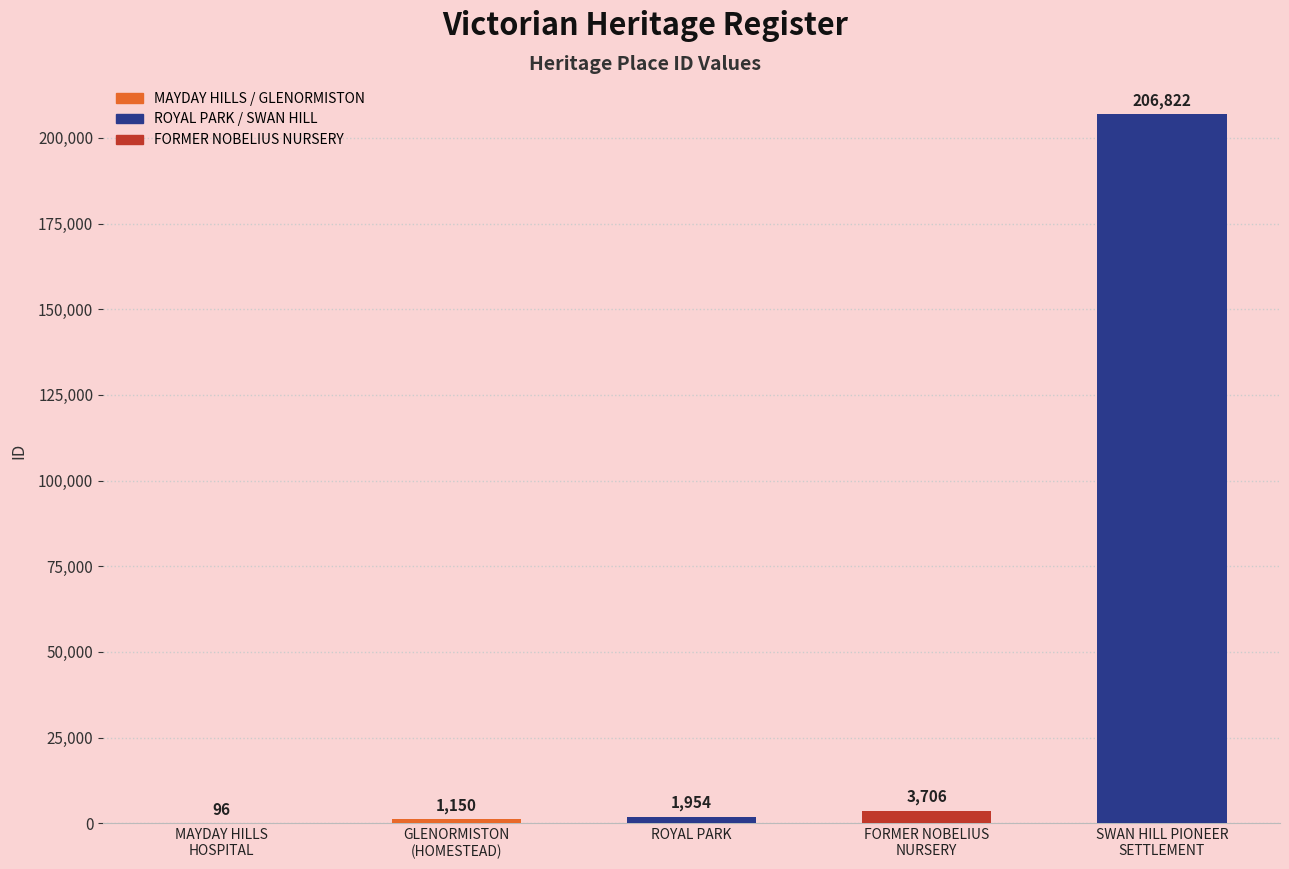

Count the number of data series in this chart.

1